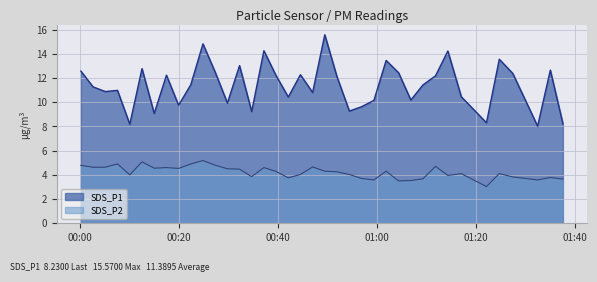

What is the sum of all SDS_P1 values?

432.8